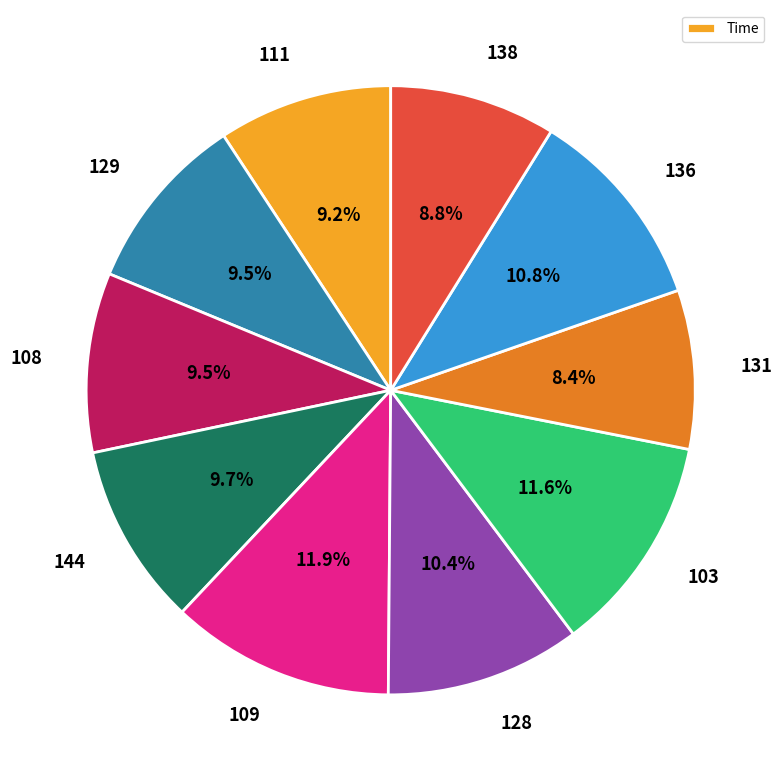

To the nearest percent, what is the average slice percentage?

10%